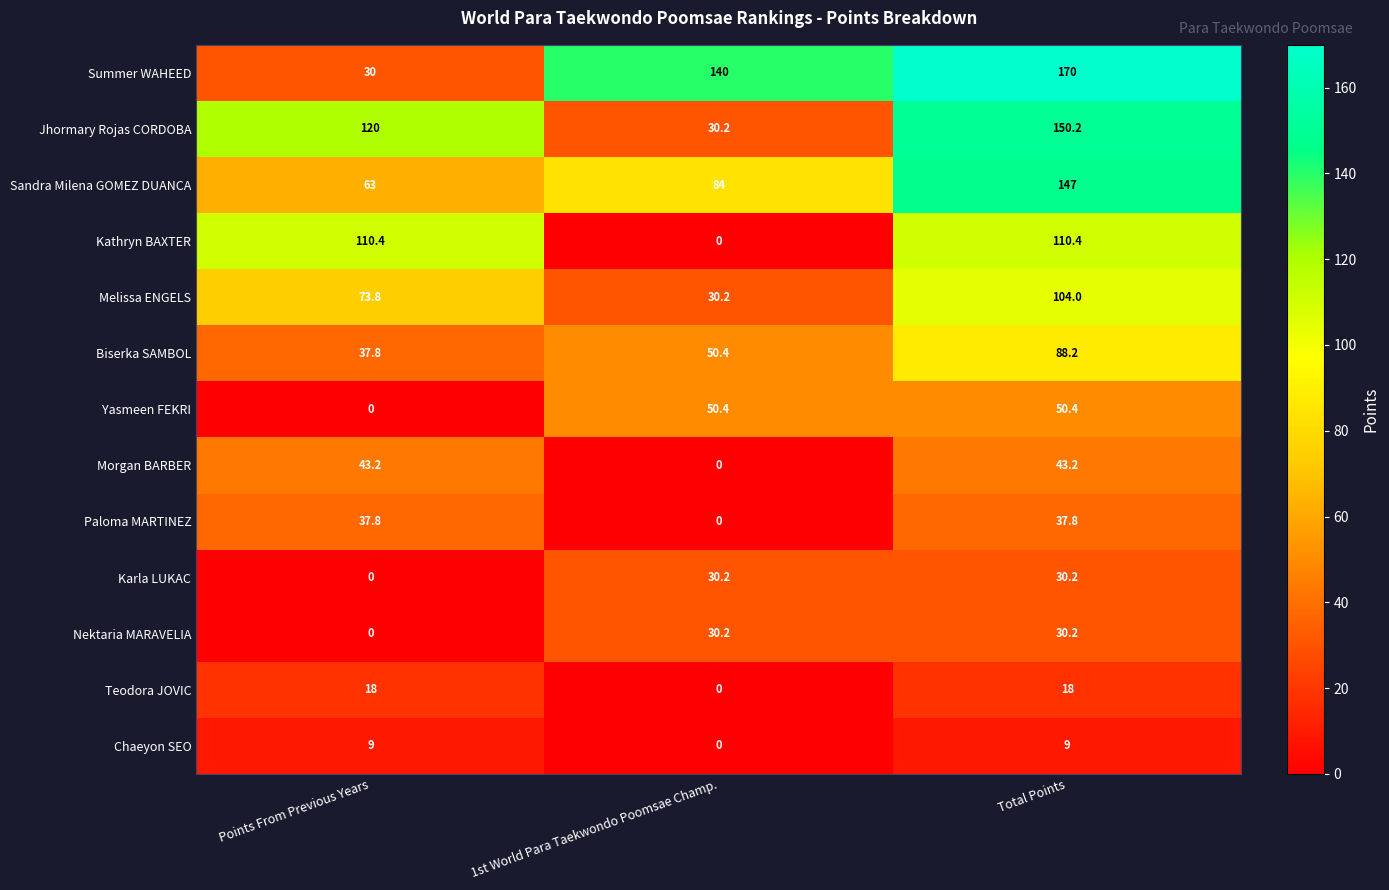

At which label is Chaeyon SEO closest to 4?

1st World Para Taekwondo Poomsae Champ.